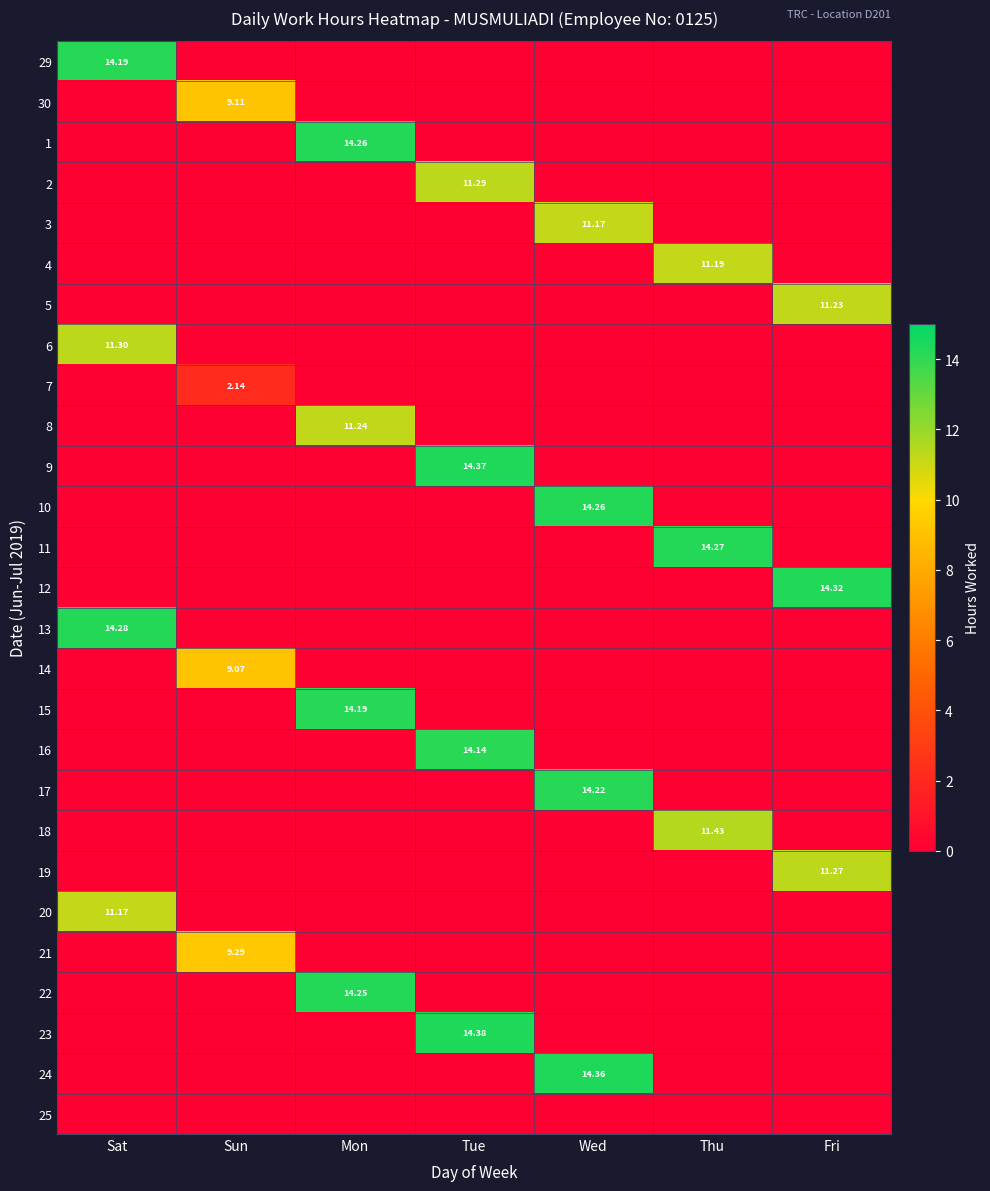

Rank the categories by 25 value from lowest to highest.

Sat, Sun, Mon, Tue, Wed, Thu, Fri